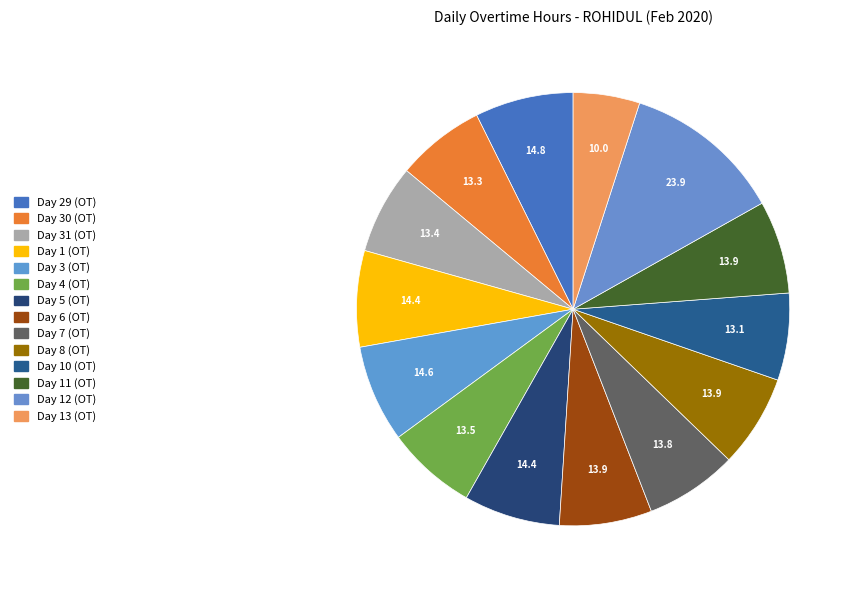

The Day 4 (OT) slice represents 1% of the pie. True or false?

False